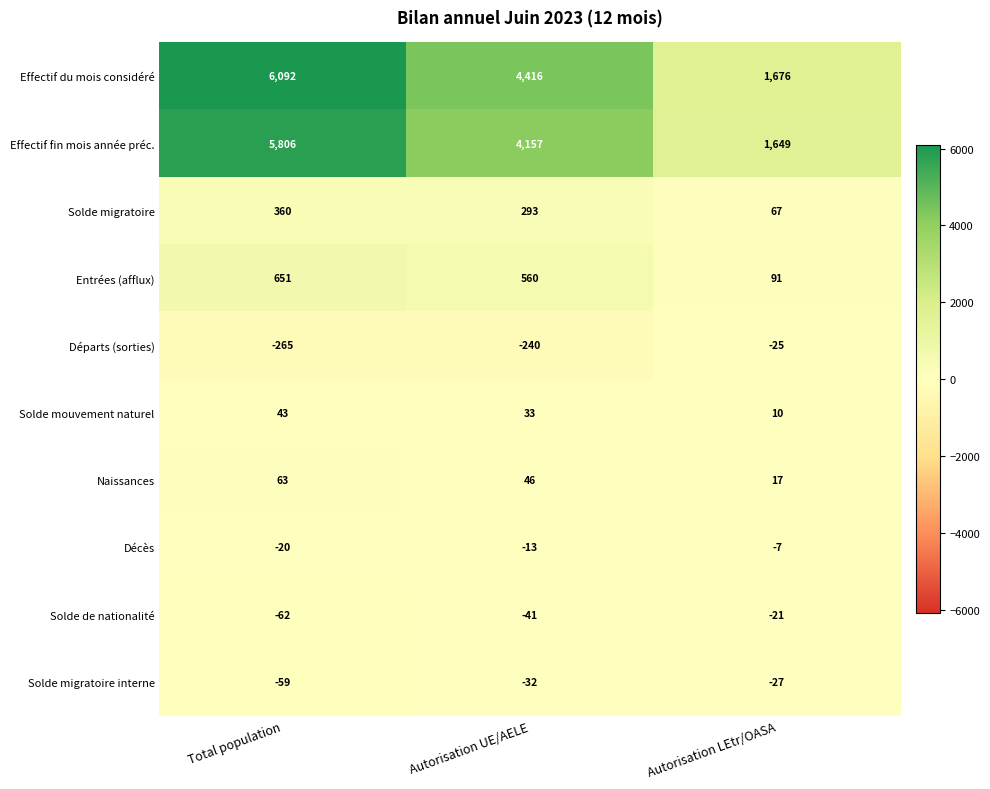

Is it true that Entrées (afflux) equals 48 at Autorisation LEtr/OASA?

False